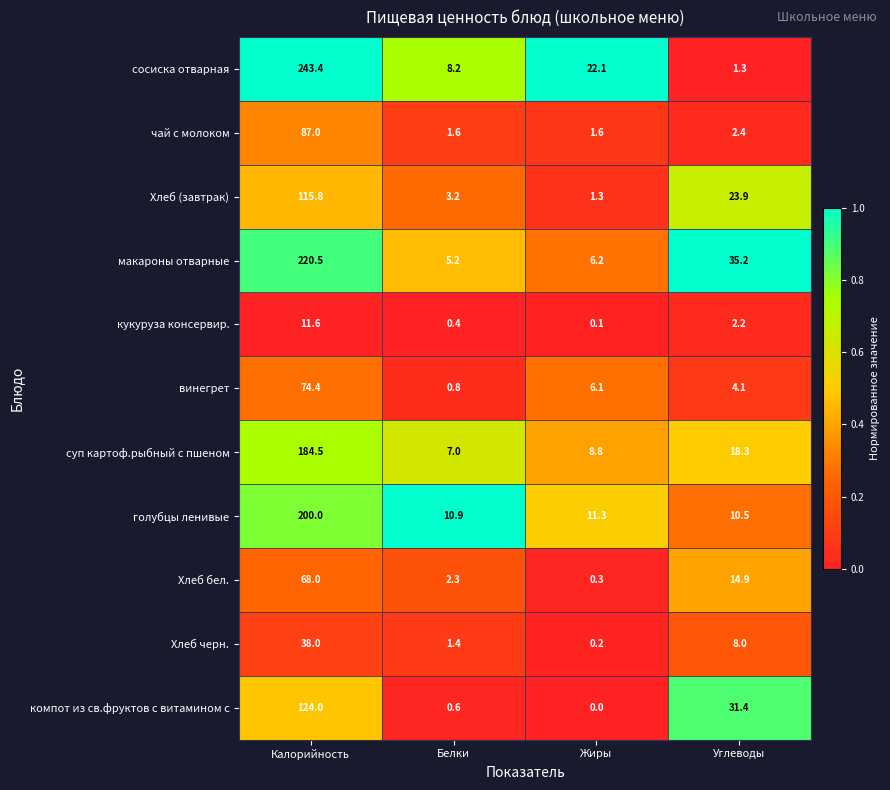

At Жиры, list the series in order from largest to smallest.

сосиска отварная, голубцы ленивые, суп картоф.рыбный с пшеном, макароны отварные, винегрет, чай с молоком, Хлеб (завтрак), Хлеб бел., Хлеб черн., кукуруза консервир., компот из св.фруктов с витамином с